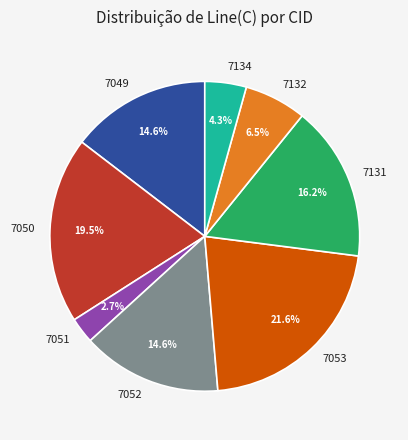

How many slices are in this pie chart?

8